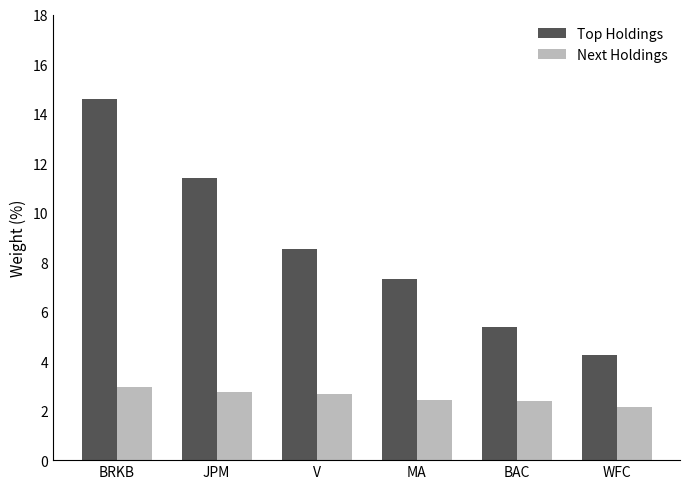

What is the difference between the second highest and minimum values in the Next Holdings series?

0.6